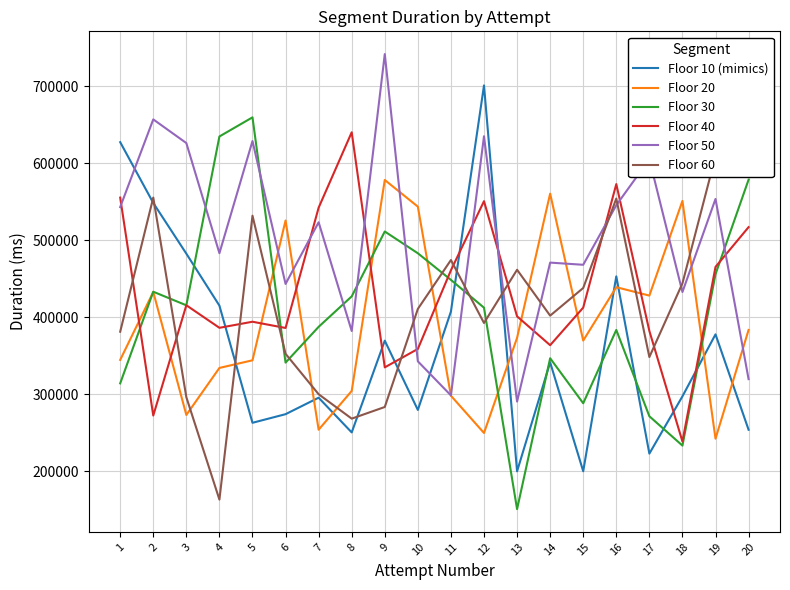

Between 15 and 18, which is larger?

18